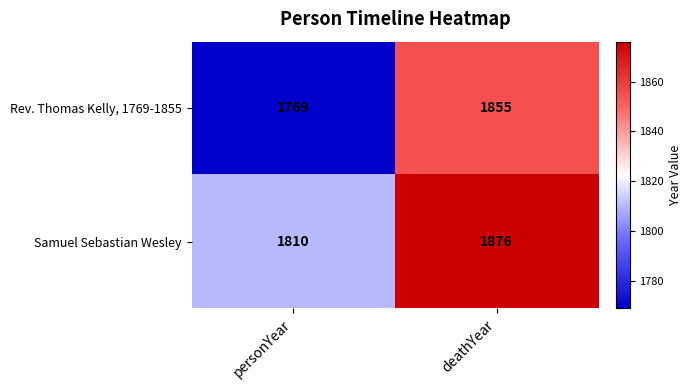

Which category has the lowest value in the Samuel Sebastian Wesley series?

personYear